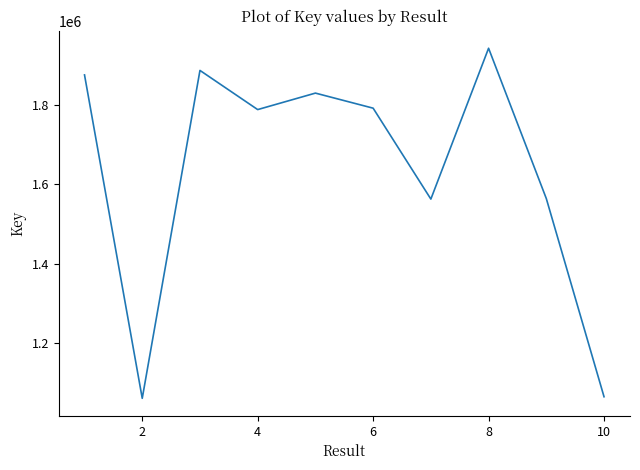

What is the greatest value displayed?

1942744